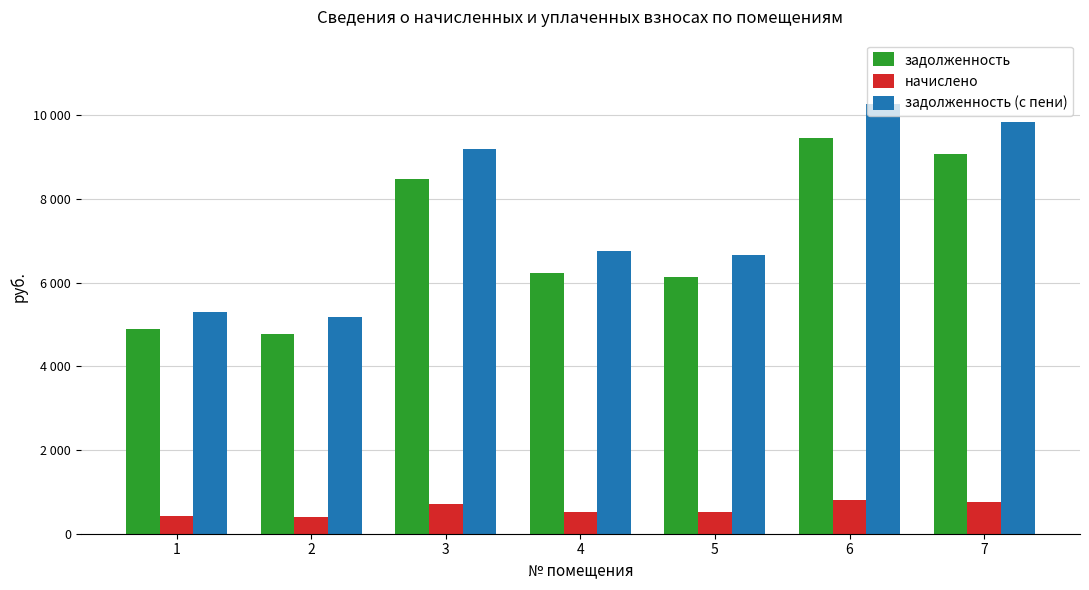

Does the chart contain stacked bars?

No